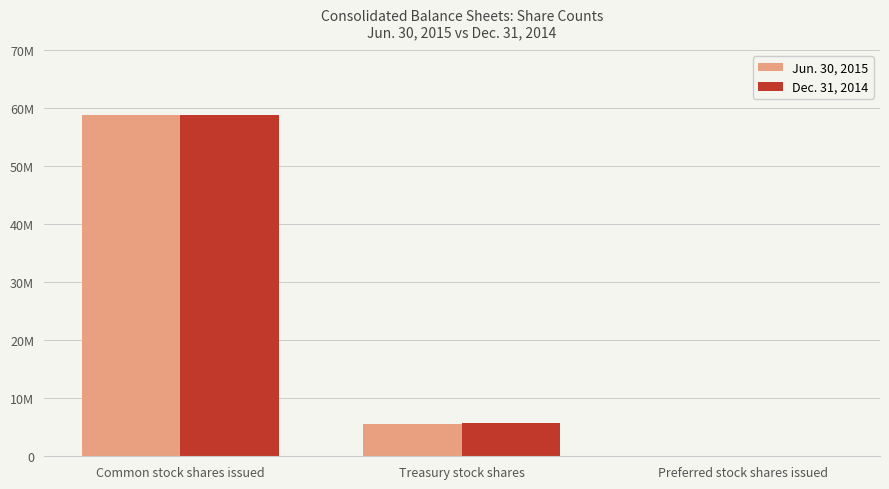

What is the difference between the maximum and minimum values in the Jun. 30, 2015 series?

58752285